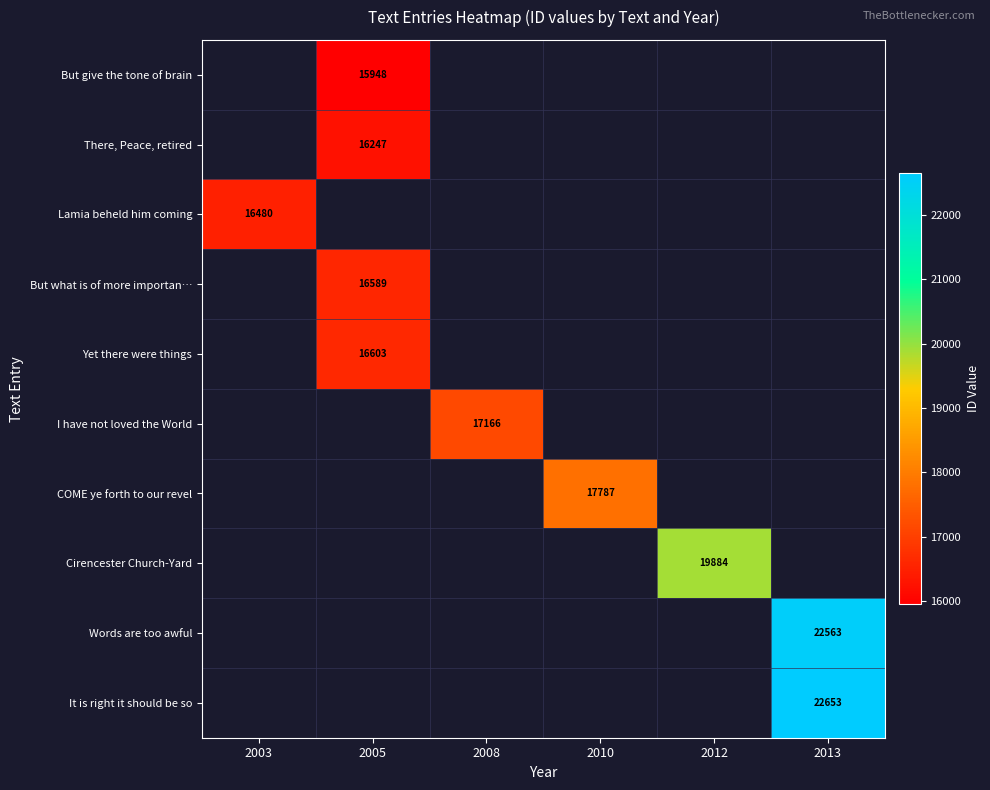

The value of Cirencester Church-Yard at 2012 is 19884. True or false?

True